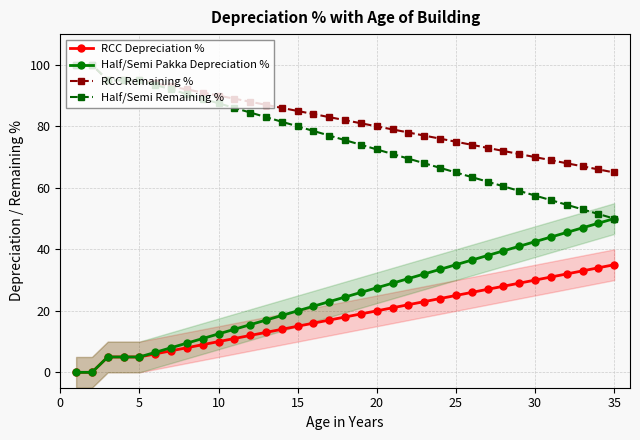

What are all the series names shown in the legend?

RCC Depreciation %, Half/Semi Pakka Depreciation %, RCC Remaining %, Half/Semi Remaining %